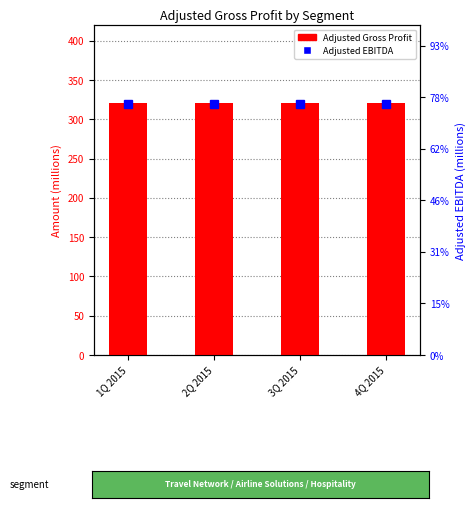

Which series has the largest total across all categories?

Adjusted Gross Profit